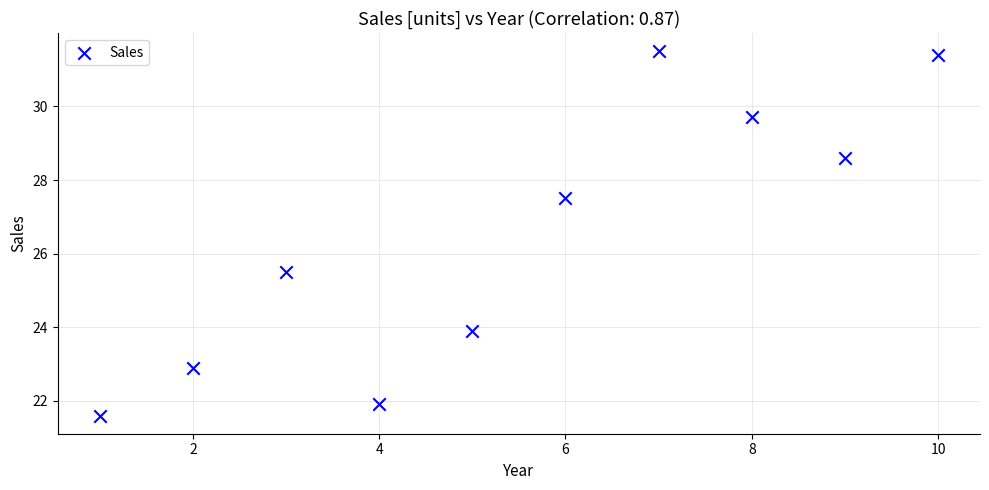

What is the range of Y values (max minus min)?

9.9